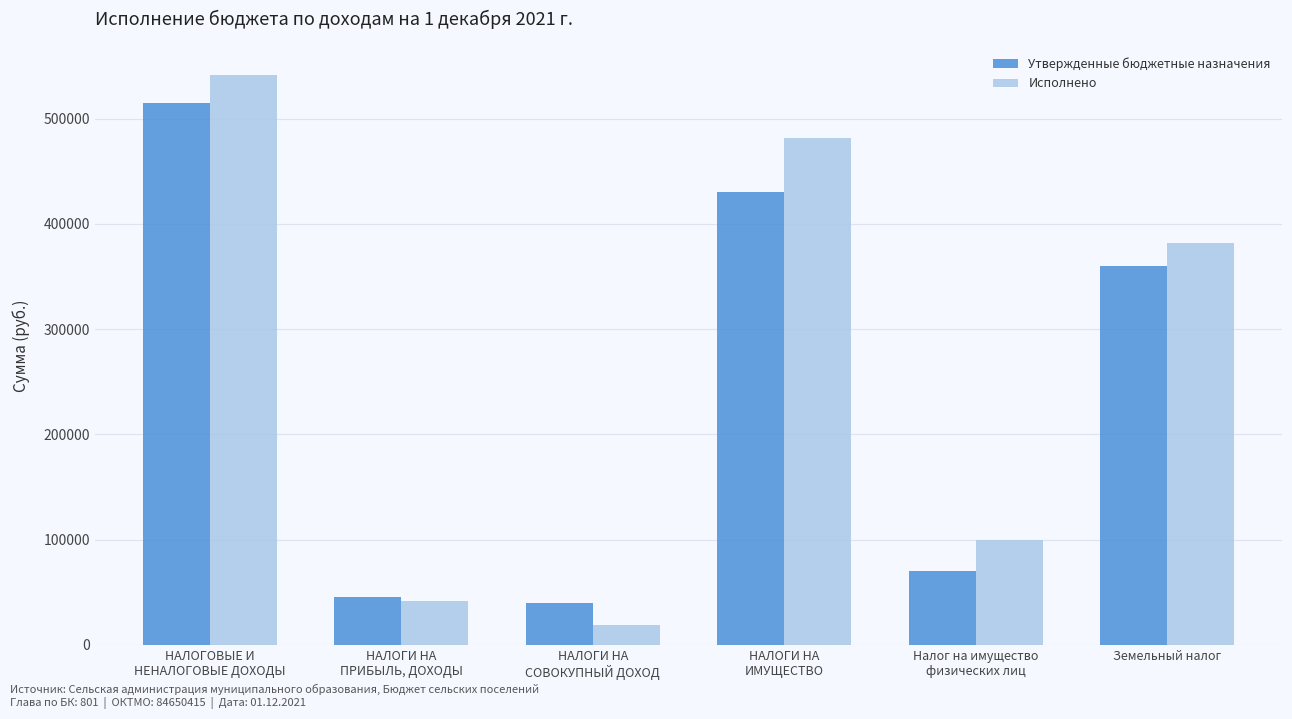

How many values in the Исполнено series exceed 382190?

3